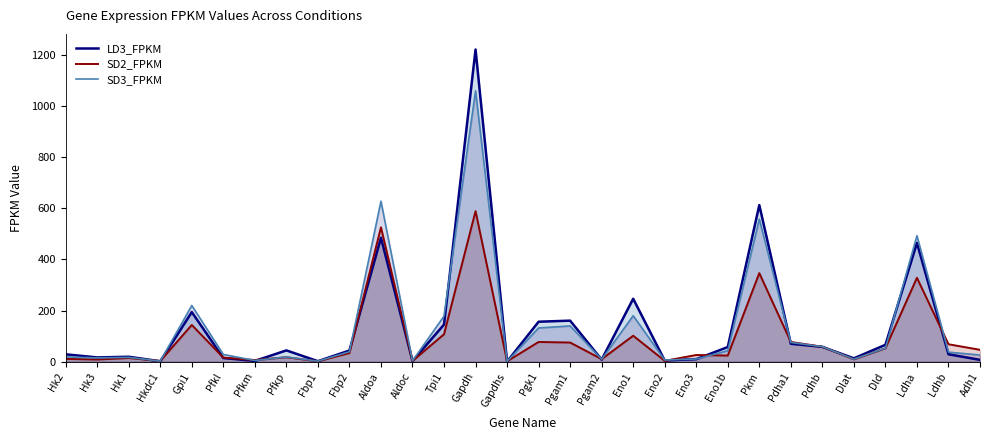

What is the greatest value displayed?

1220.5